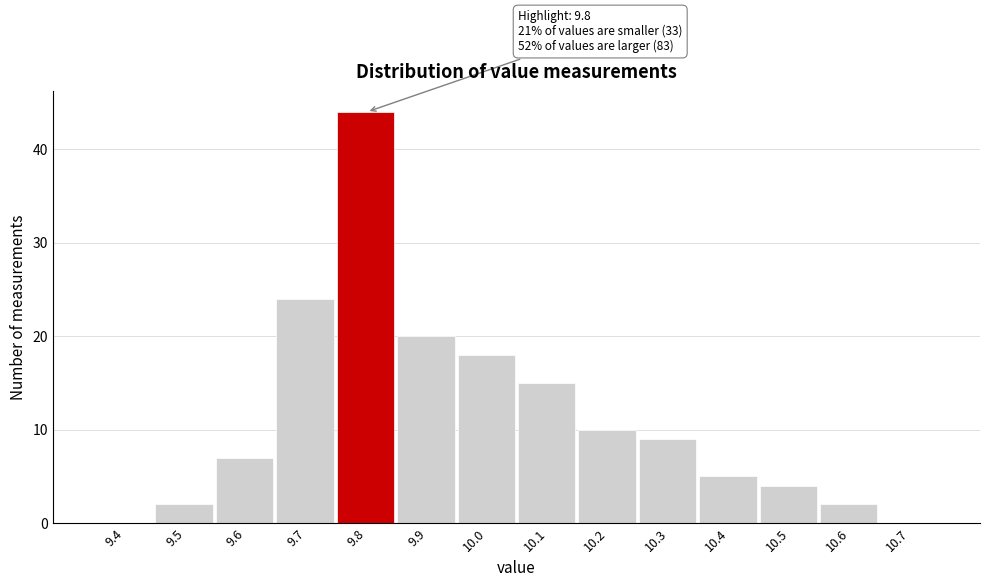

Reading left to right, what are all the values shown in this chart?

9.4=0	9.5=2	9.6=7	9.7=24	9.8=44	9.9=20	10.0=18	10.1=15	10.2=10	10.3=9	10.4=5	10.5=4	10.6=2	10.7=0